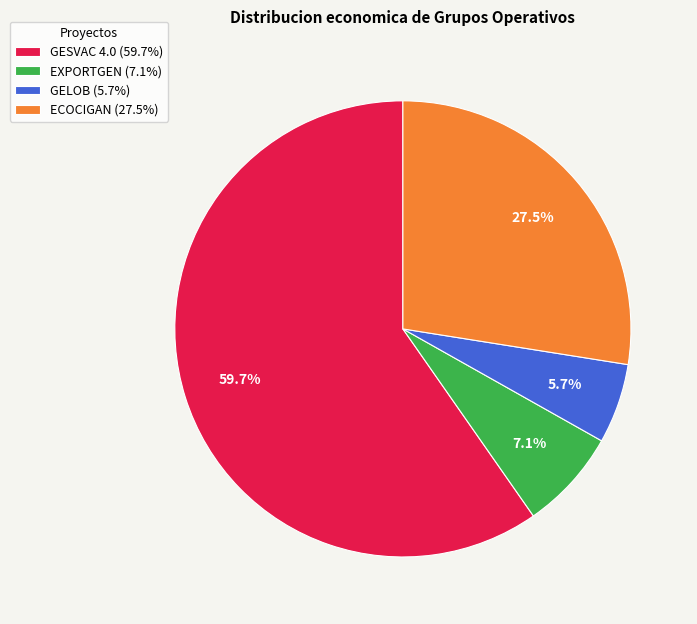

To the nearest percent, what is the difference between the largest and smallest slice percentages?

54%